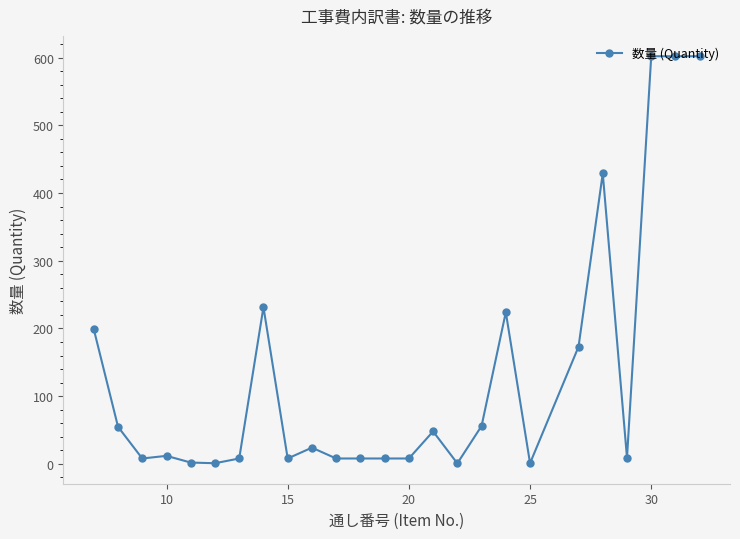

What is the difference between the maximum and minimum values?

601.2